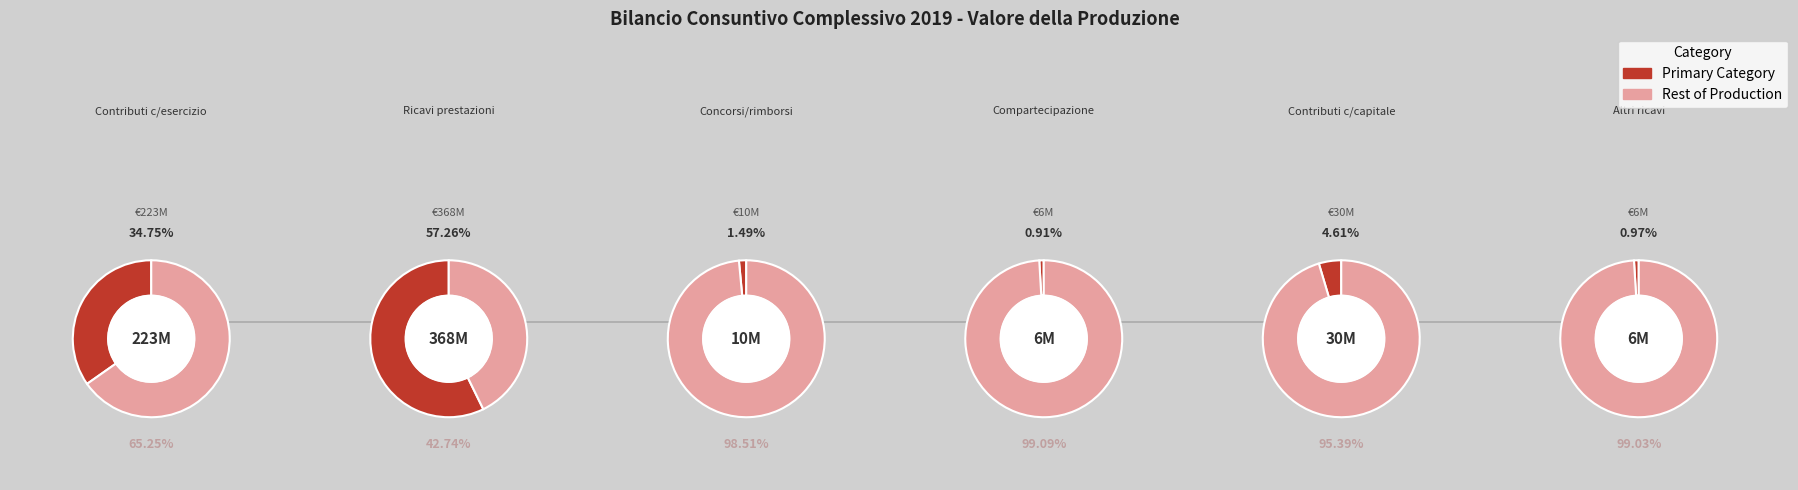

What is the change in value from Concorsi, recuperi e rimborsi to Quota contributi in conto capitale?

+20037118